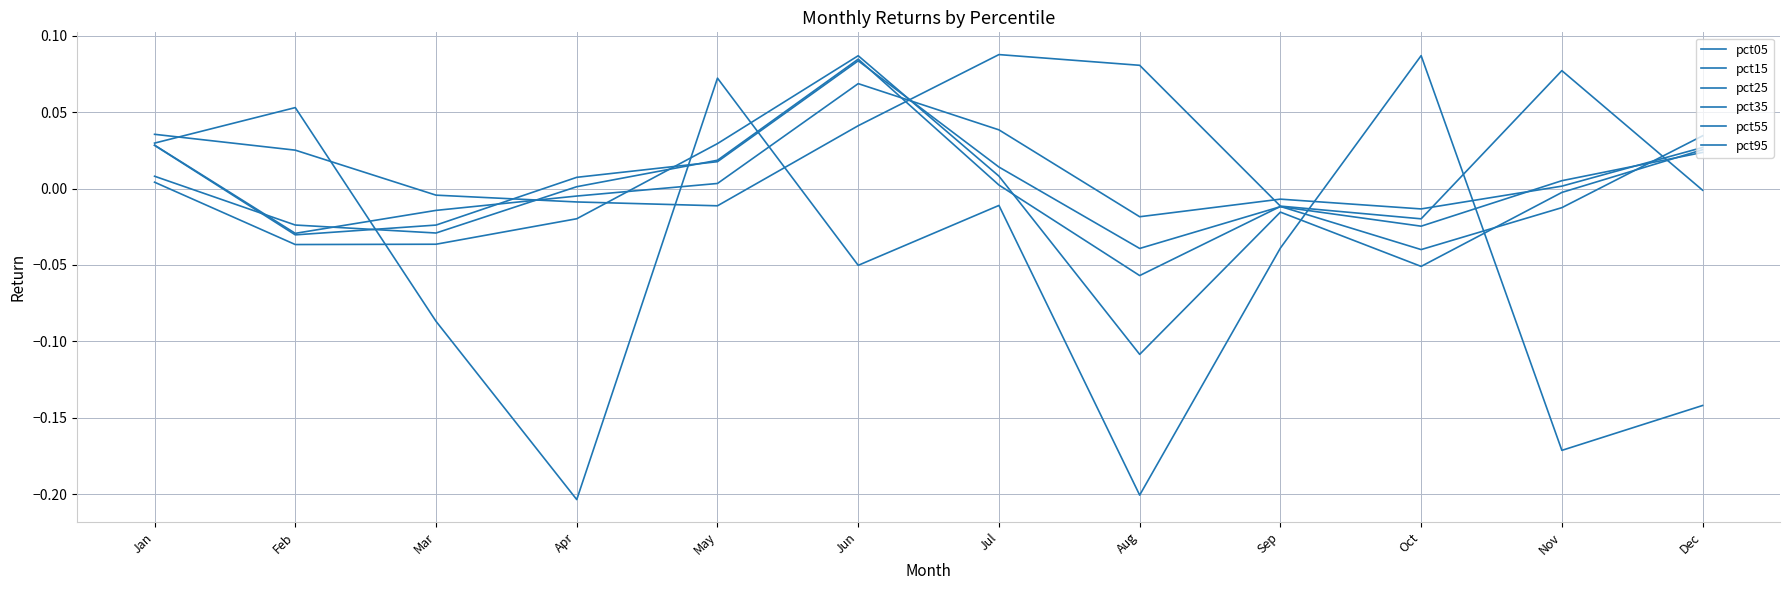

Reading left to right, list all the values displayed in this chart.

pct05: Jan=0.0	Feb=0.0	Mar=-0.0	Apr=-0.0	May=-0.0	Jun=0.0	Jul=0.1	Aug=0.1	Sep=-0.0	Oct=-0.0	Nov=0.1	Dec=-0.0
pct15: Jan=0.0	Feb=-0.0	Mar=-0.0	Apr=-0.0	May=0.0	Jun=0.1	Jul=0.0	Aug=-0.0	Sep=-0.0	Oct=-0.0	Nov=0.0	Dec=0.0
pct25: Jan=0.0	Feb=-0.0	Mar=-0.0	Apr=0.0	May=0.0	Jun=0.1	Jul=0.0	Aug=-0.0	Sep=-0.0	Oct=-0.0	Nov=0.0	Dec=0.0
pct35: Jan=0.0	Feb=-0.0	Mar=-0.0	Apr=0.0	May=0.0	Jun=0.1	Jul=0.0	Aug=-0.1	Sep=-0.0	Oct=-0.0	Nov=-0.0	Dec=0.0
pct55: Jan=0.0	Feb=-0.0	Mar=-0.0	Apr=-0.0	May=0.0	Jun=0.1	Jul=0.0	Aug=-0.1	Sep=-0.0	Oct=-0.1	Nov=-0.0	Dec=0.0
pct95: Jan=0.0	Feb=0.1	Mar=-0.1	Apr=-0.2	May=0.1	Jun=-0.1	Jul=-0.0	Aug=-0.2	Sep=-0.0	Oct=0.1	Nov=-0.2	Dec=-0.1